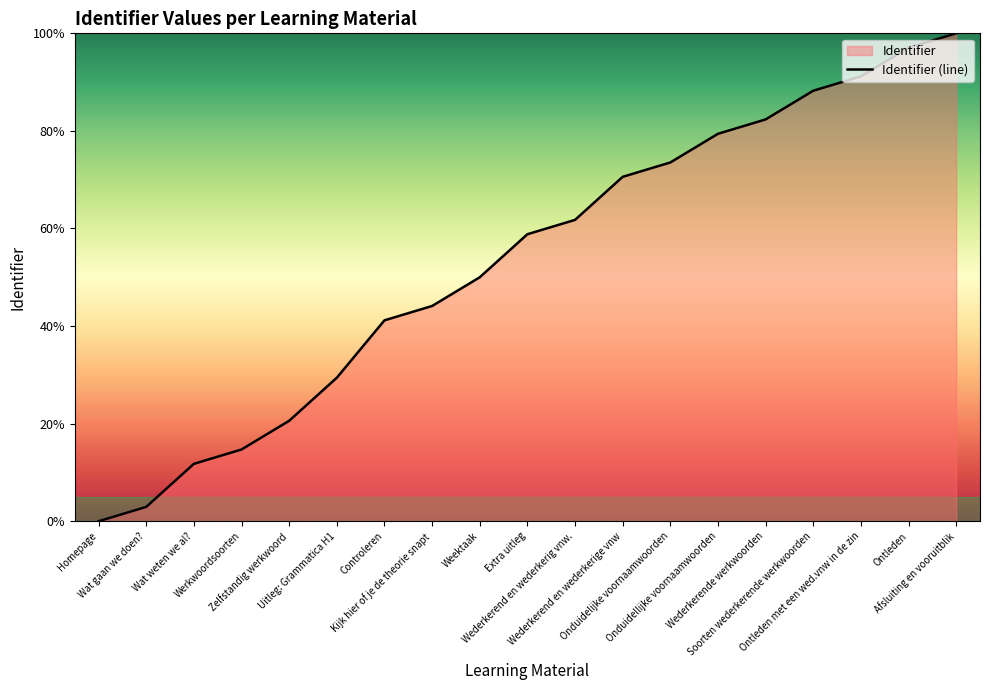

What value does the data have at Wat weten we al??

11.8